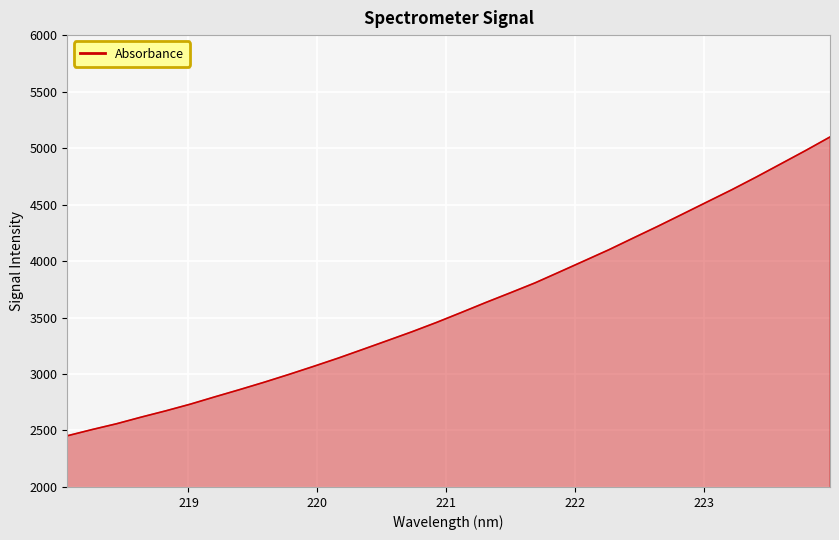

True or false: the data has more than 2 interior local peaks.

False